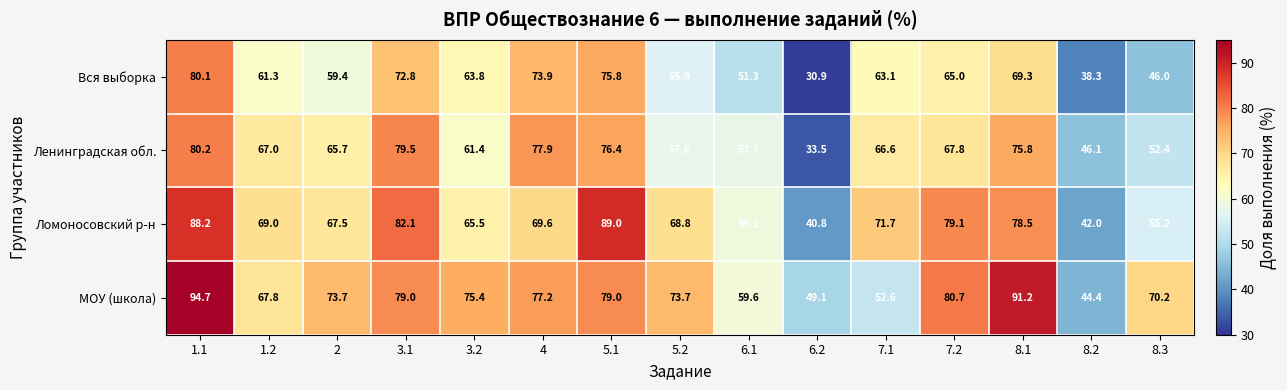

The МОУ (школа) series shows 78.9 at 7.1. True or false?

False